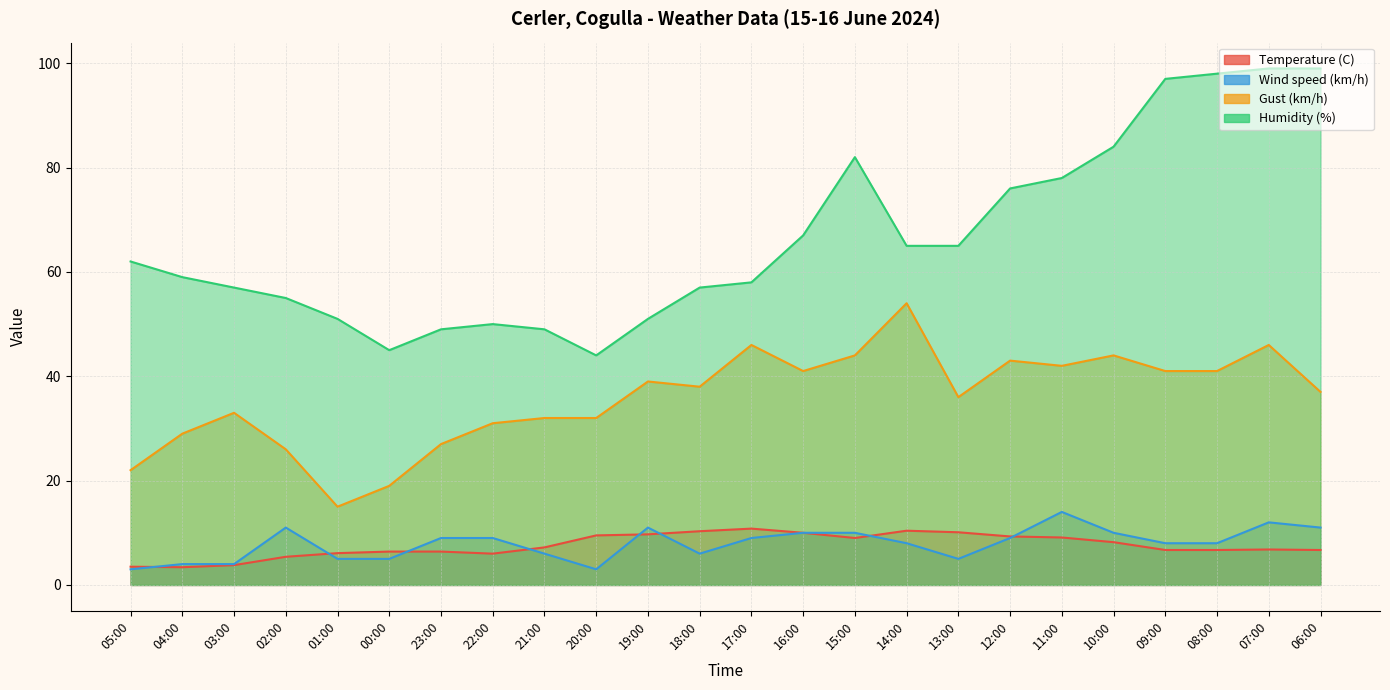

What is the average value of the Wind speed (km/h) series?

7.9